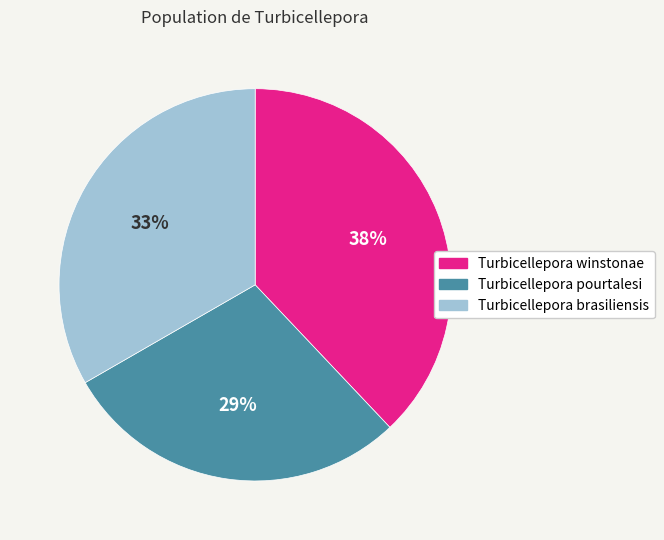

Is there any slice that represents more than half of the pie?

No